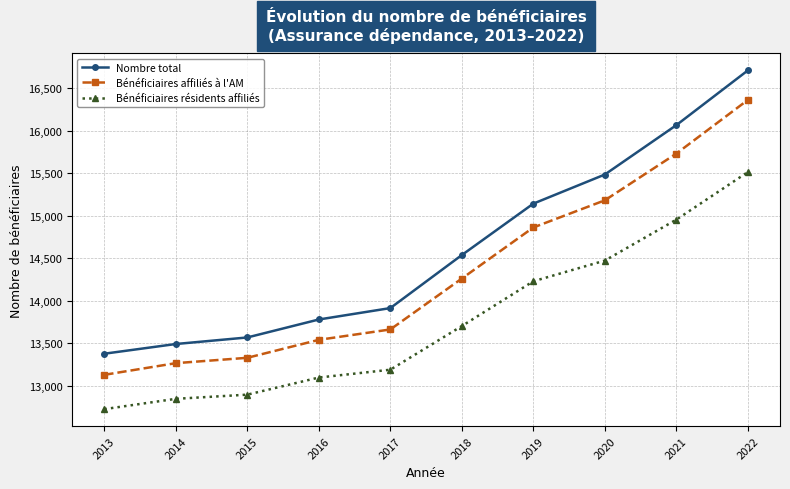

The Nombre total series shows 13780 at 2016. True or false?

True